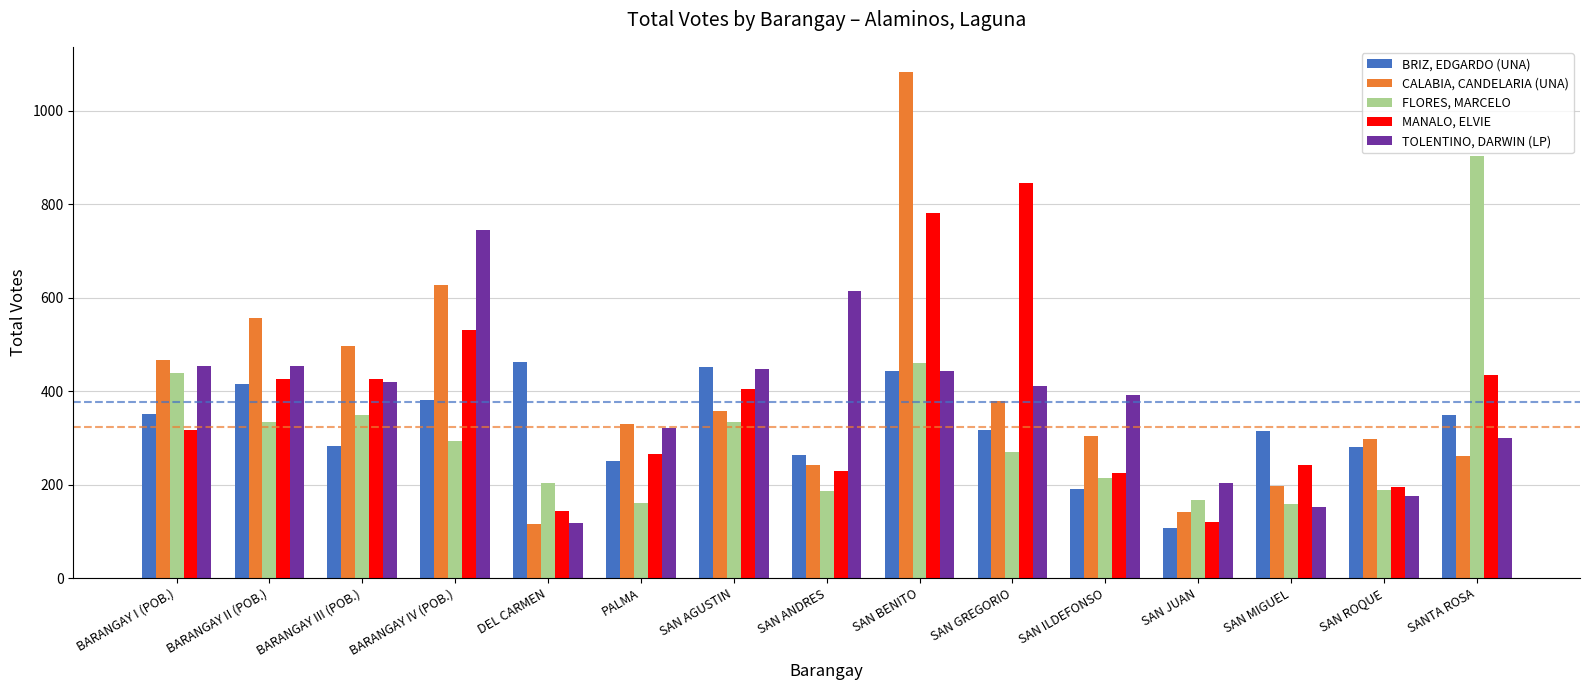

What is the difference between the maximum and minimum values in the CALABIA, CANDELARIA (UNA) series?

967